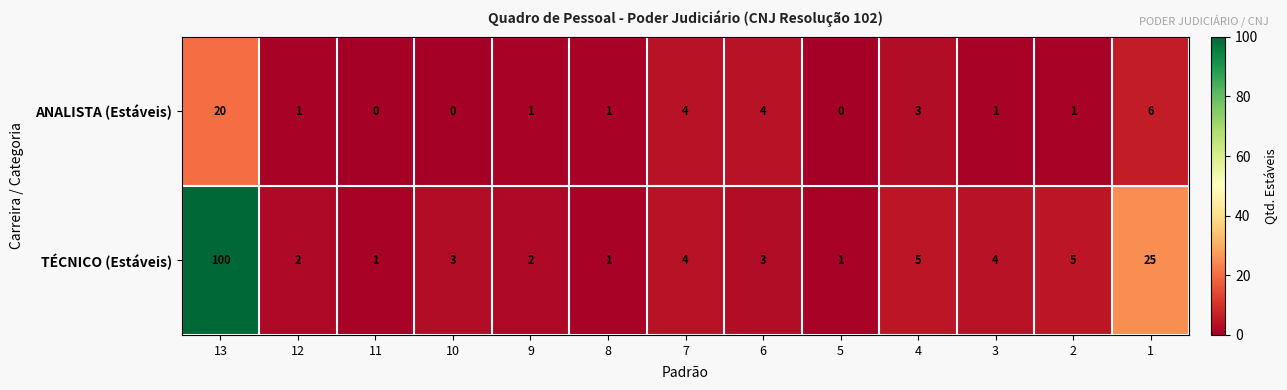

Reading left to right, list all the values displayed in this chart.

ANALISTA (Estáveis): 20	1	0	0	1	1	4	4	0	3	1	1	6
TÉCNICO (Estáveis): 100	2	1	3	2	1	4	3	1	5	4	5	25